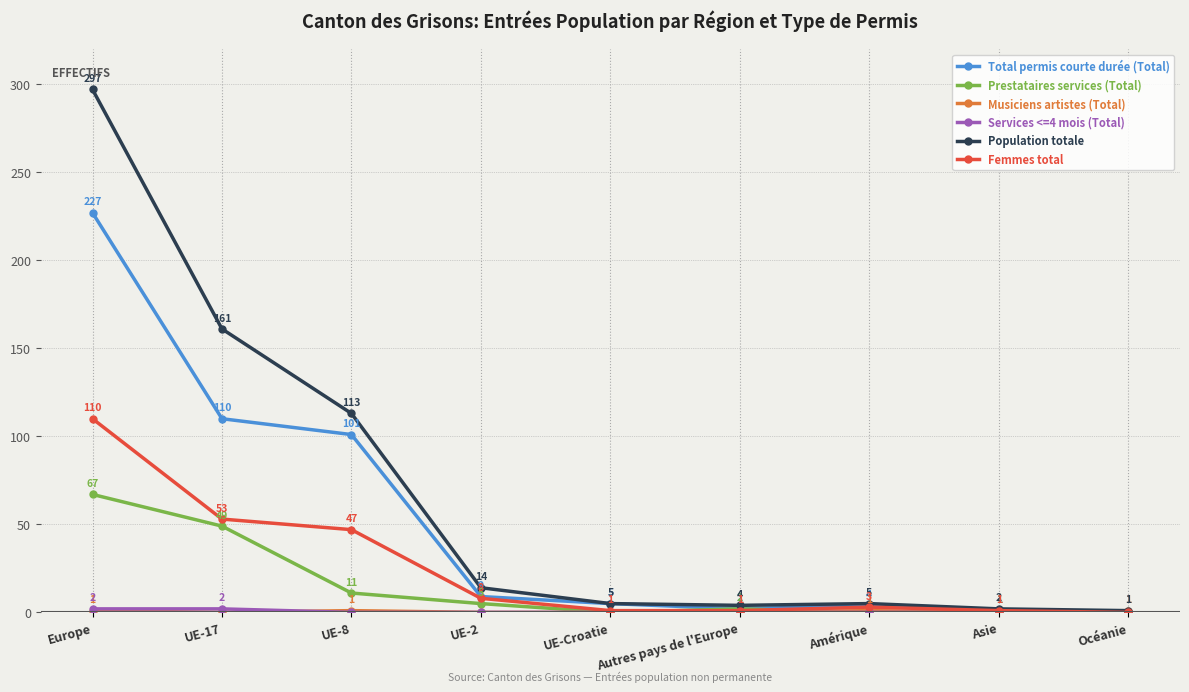

How many interior local peaks does the Femmes total series have?

1